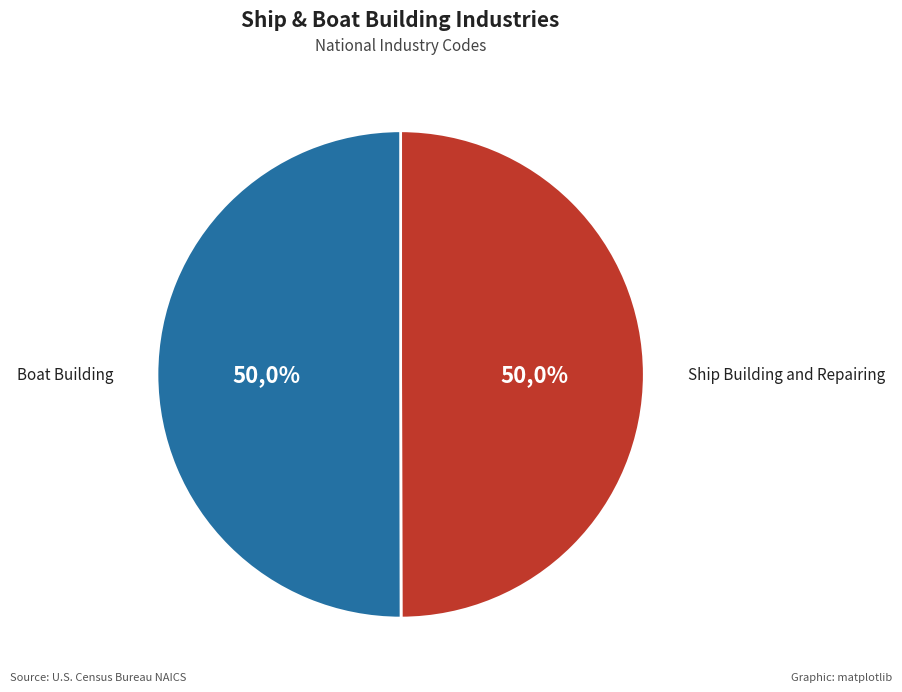

Do Ship Building and Repairing and Boat Building together represent more than half of the pie?

Yes